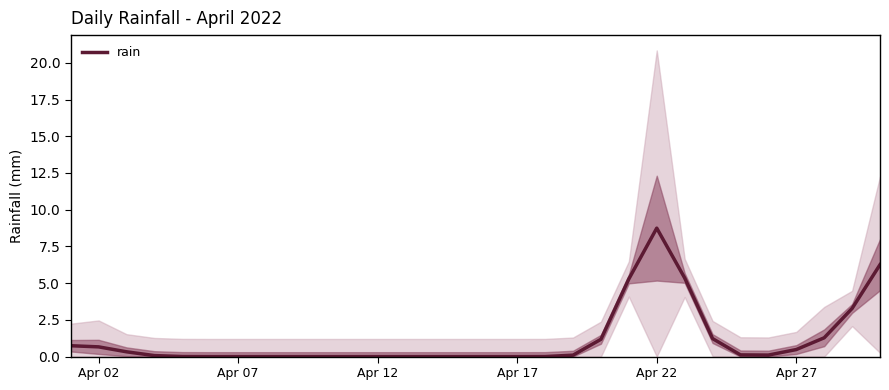

What is the difference between the maximum and minimum values?

8.7